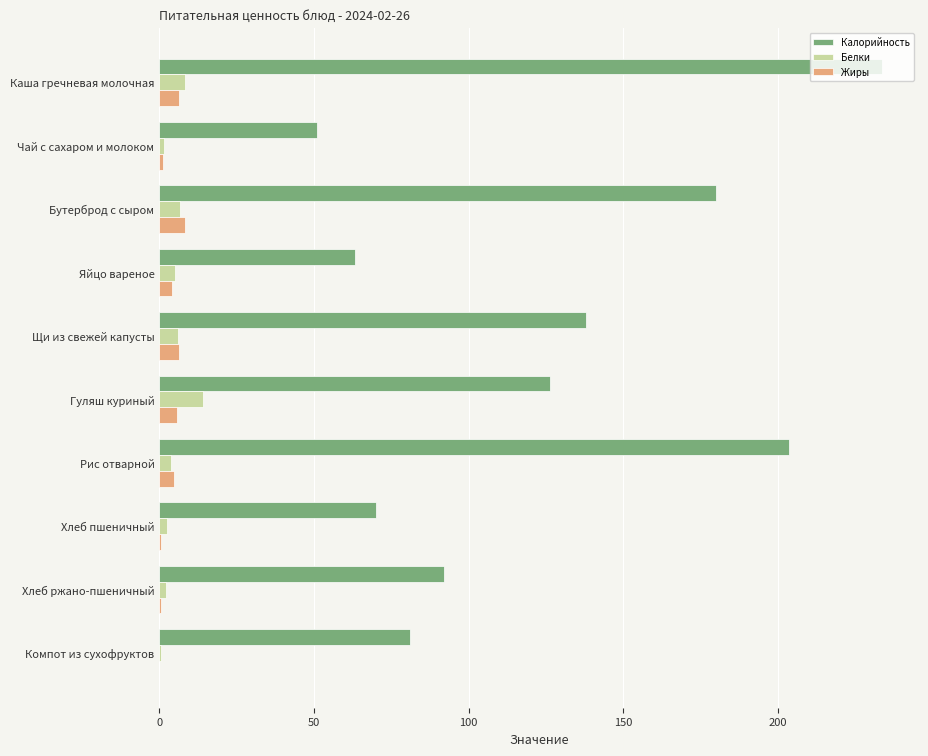

What is the sum of all Белки values?

50.4